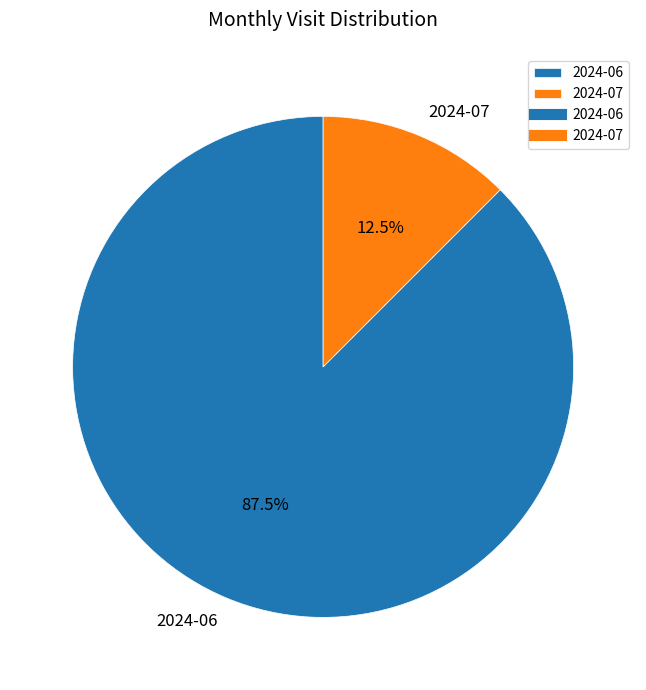

Is there a majority slice in this chart?

Yes